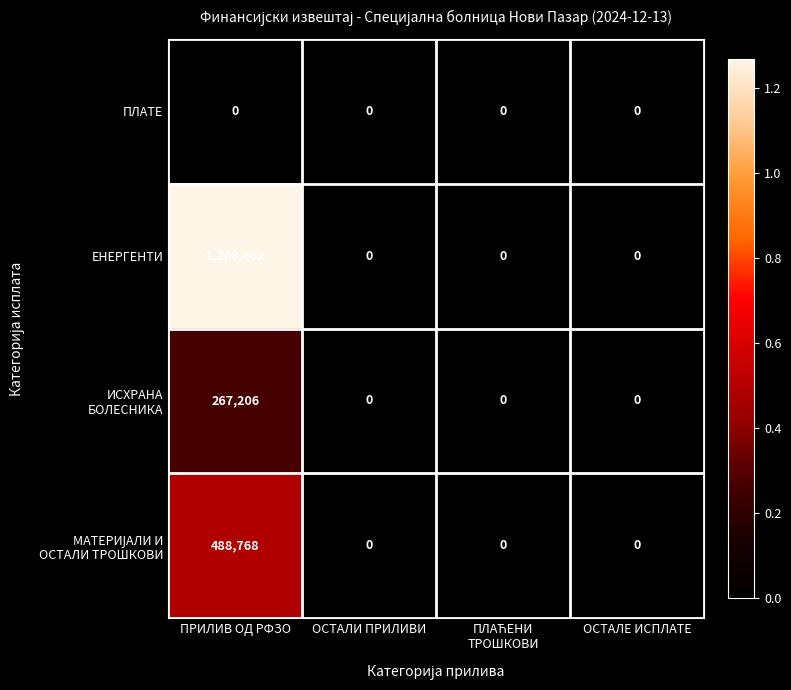

The value of ПЛАТЕ at ОСТАЛИ ПРИЛИВИ is 0. True or false?

True